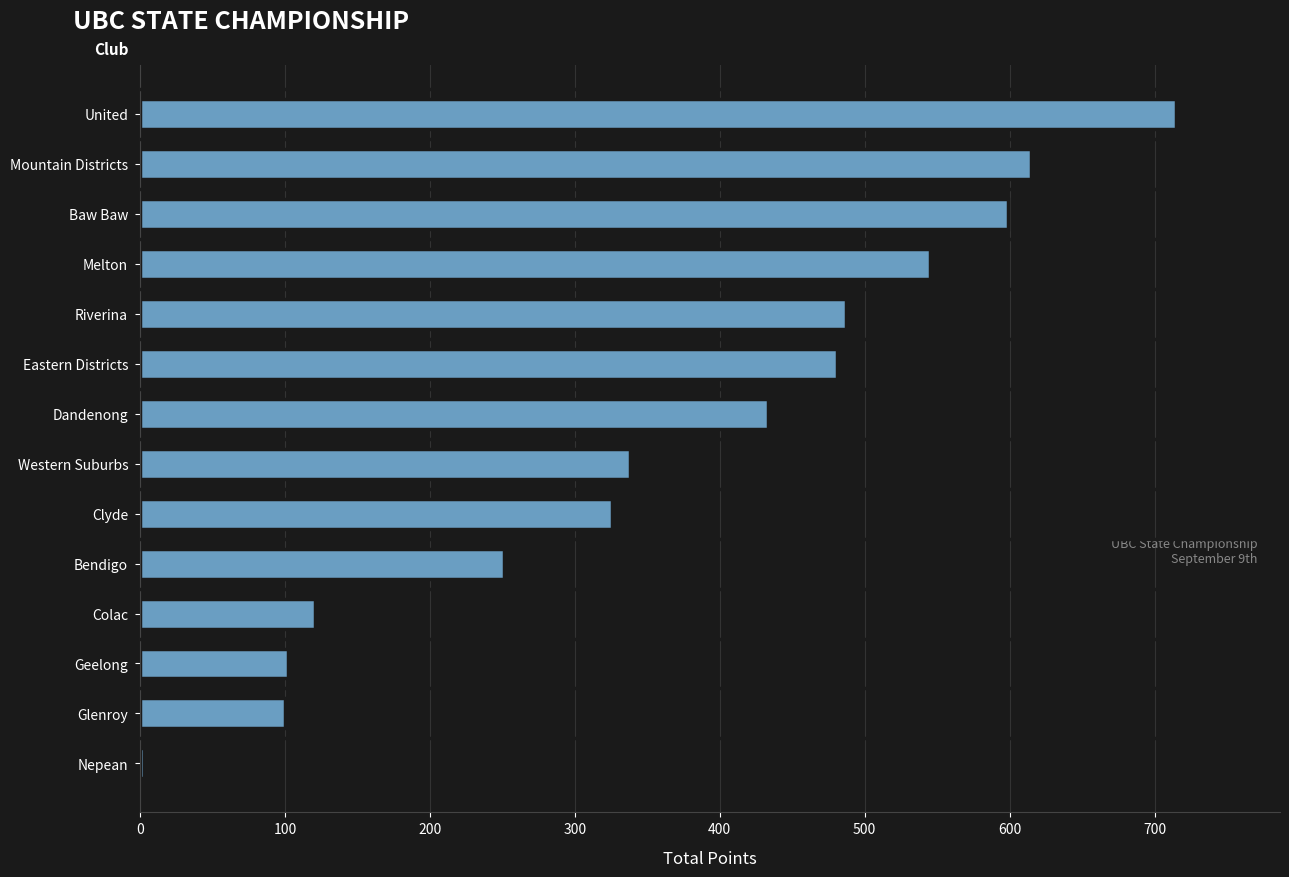

What is the difference between the values at Geelong and Dandenong?

331